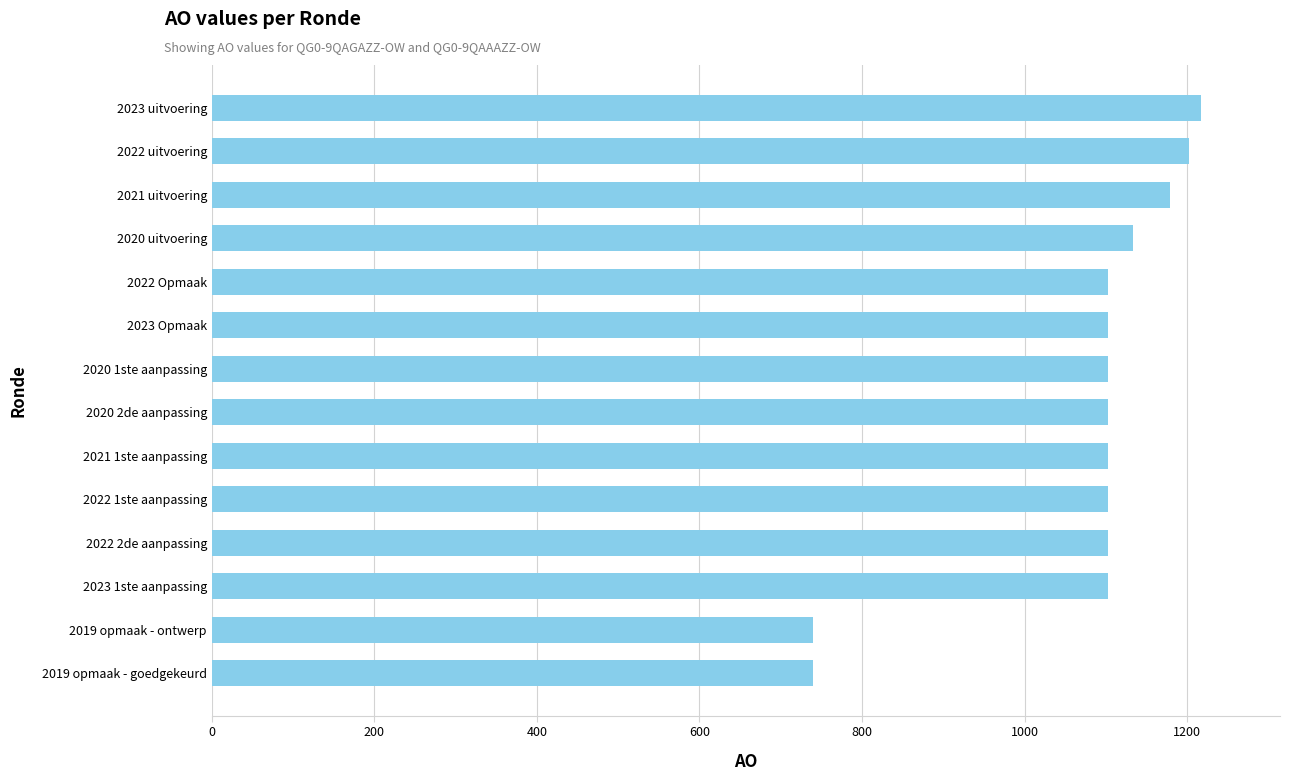

What is the smallest value displayed?

740